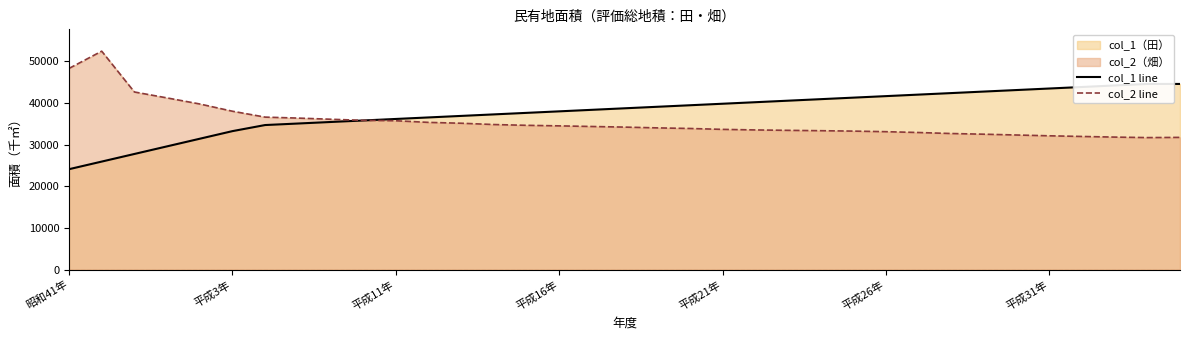

What is the highest value of the col_1 line series?

44562.0